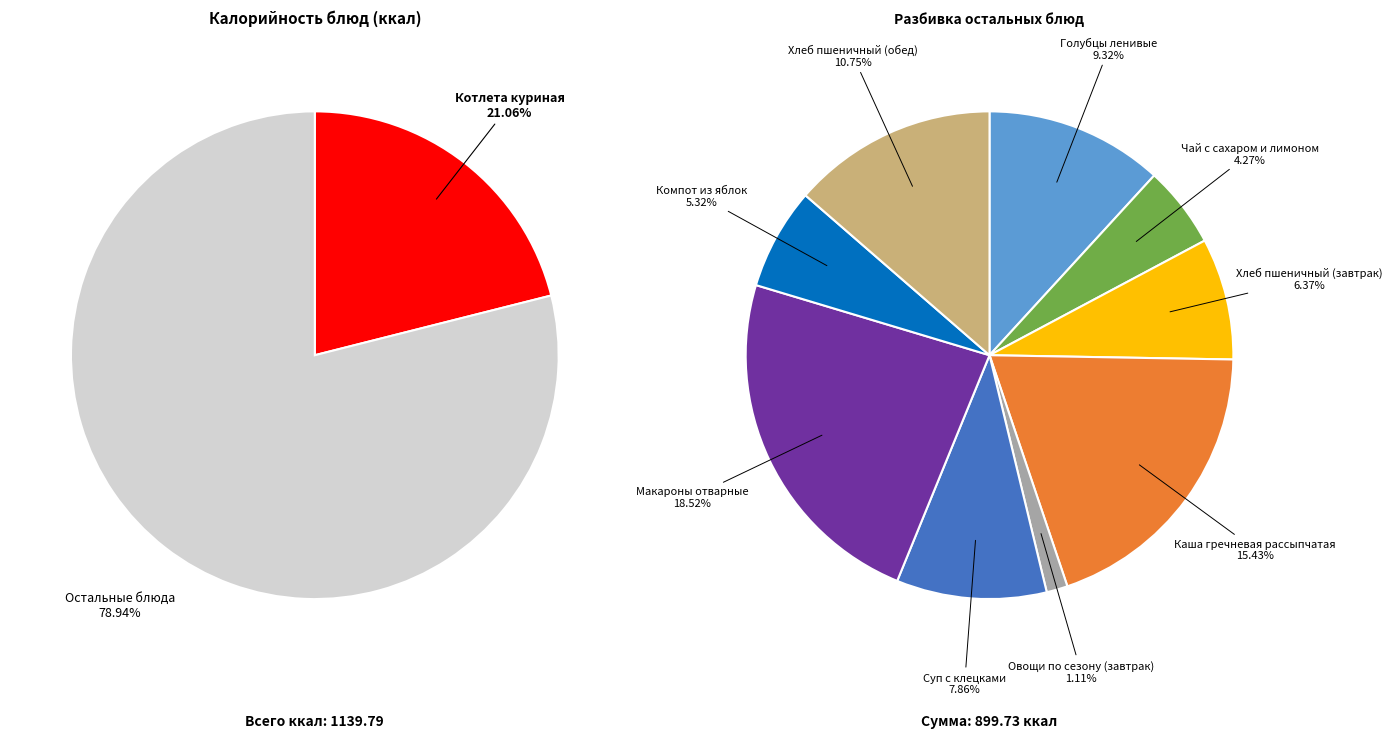

Combined, what portion of the pie is Макароны отварные and Каша гречневая рассыпчатая?

34.0%